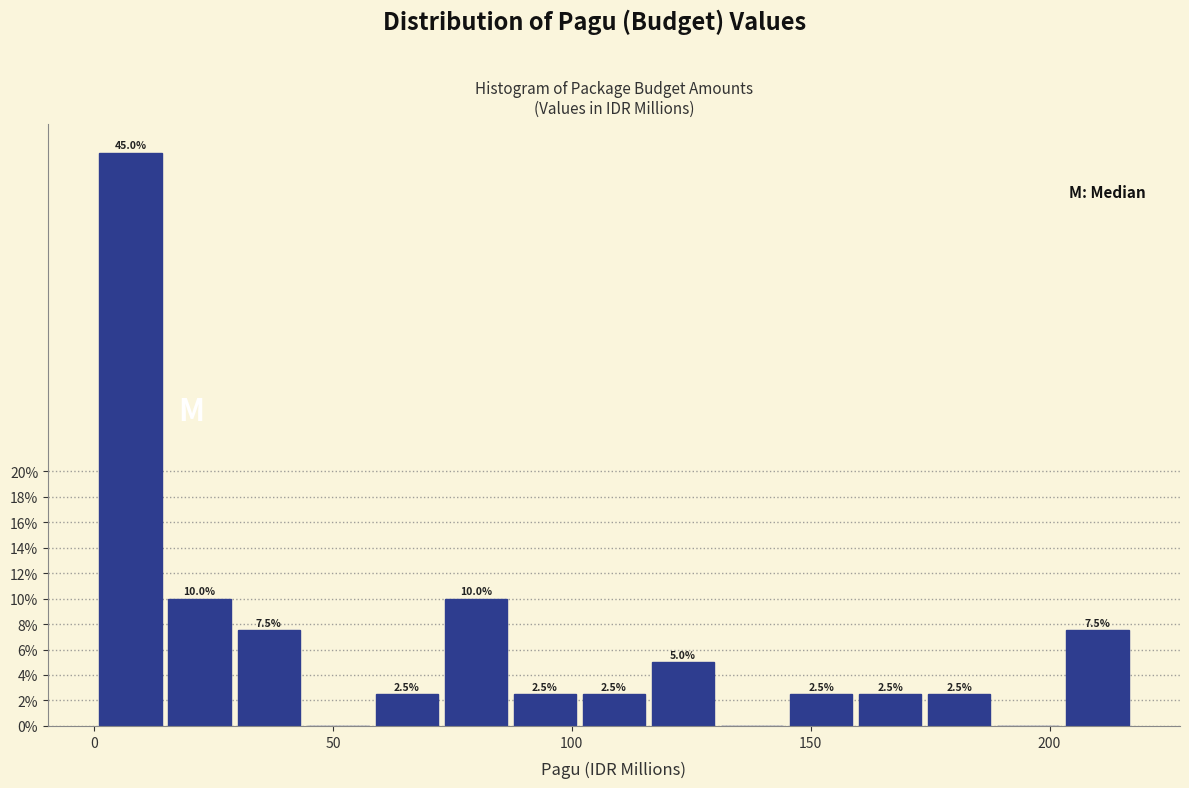

Read against the x-axis, roughly where is the centre of the tallest bar?

10